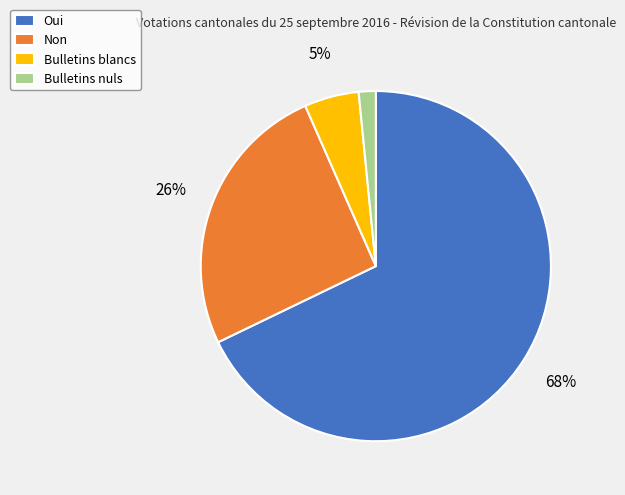

Rank the categories by value from highest to lowest.

Oui, Non, Bulletins blancs, Bulletins nuls